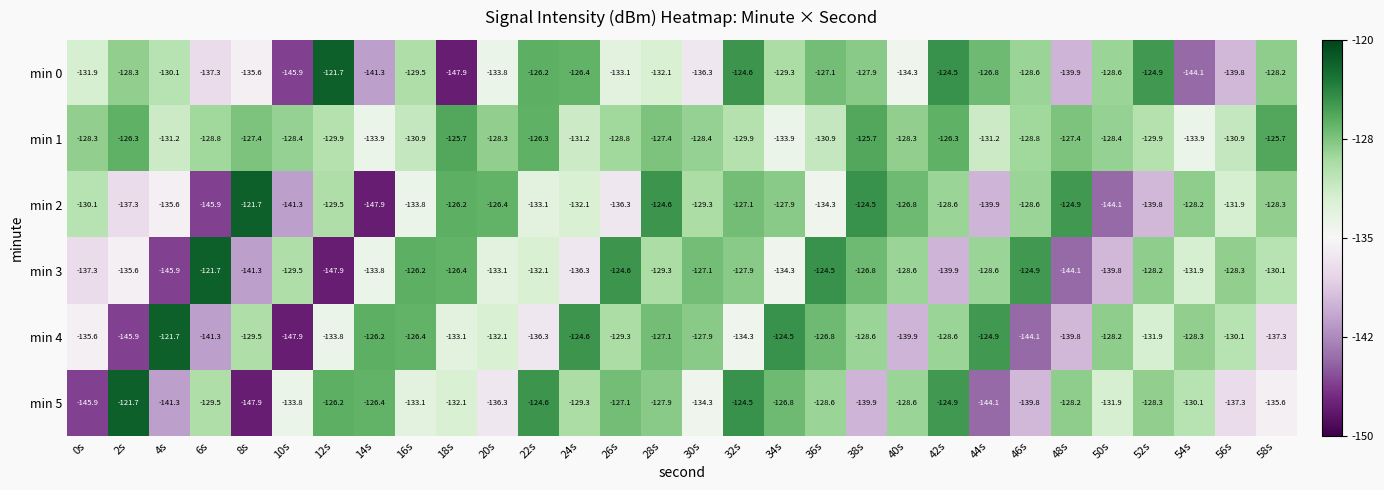

What is the sum of the min 1 values at 34s and 26s?

-262.7